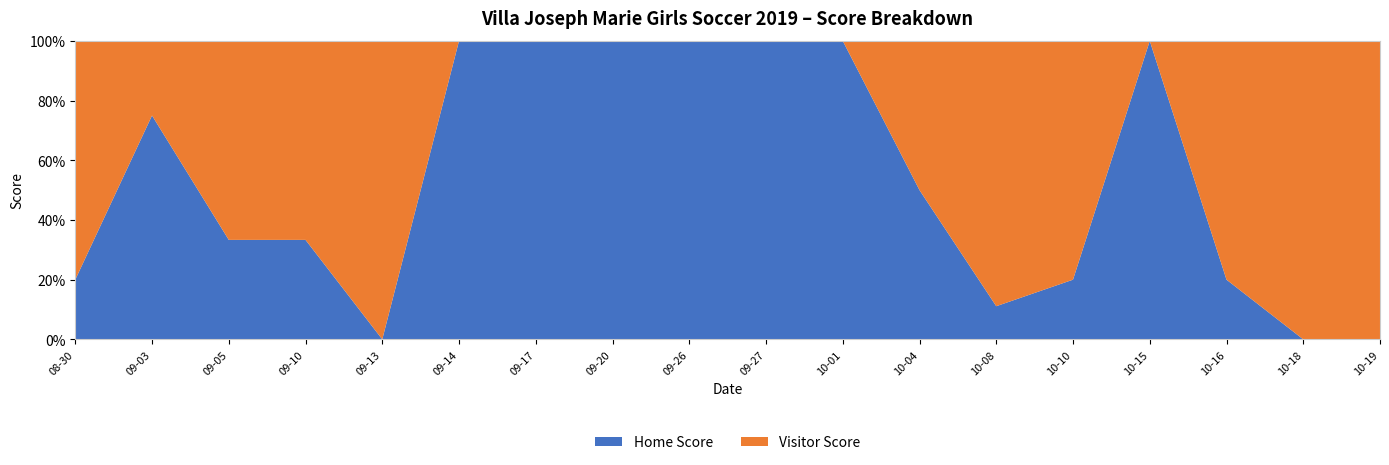

Reading left to right, list all the values displayed in this chart.

Home Score: 2019-08-30=1	2019-09-03=3	2019-09-05=1	2019-09-10=1	2019-09-13=0	2019-09-14=4	2019-09-17=4	2019-09-20=3	2019-09-26=2	2019-09-27=1	2019-10-01=1	2019-10-04=1	2019-10-08=1	2019-10-10=1	2019-10-15=3	2019-10-16=1	2019-10-18=0	2019-10-19=0
Visitor Score: 2019-08-30=4	2019-09-03=1	2019-09-05=2	2019-09-10=2	2019-09-13=1	2019-09-14=0	2019-09-17=0	2019-09-20=0	2019-09-26=0	2019-09-27=0	2019-10-01=0	2019-10-04=1	2019-10-08=8	2019-10-10=4	2019-10-15=0	2019-10-16=4	2019-10-18=2	2019-10-19=1